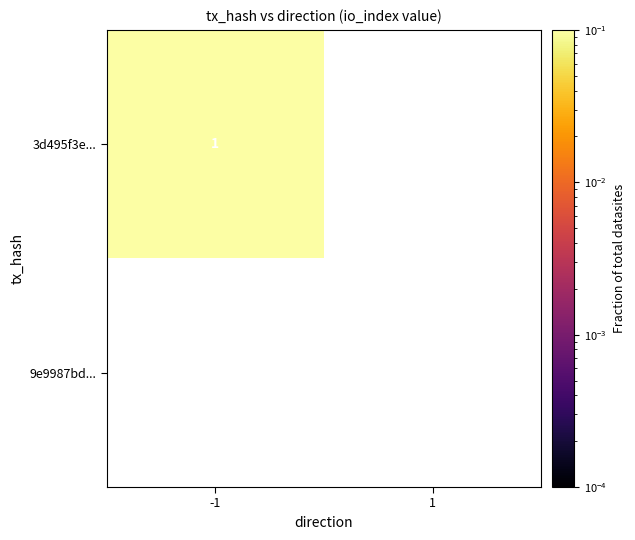

How many distinct data groups are displayed?

2